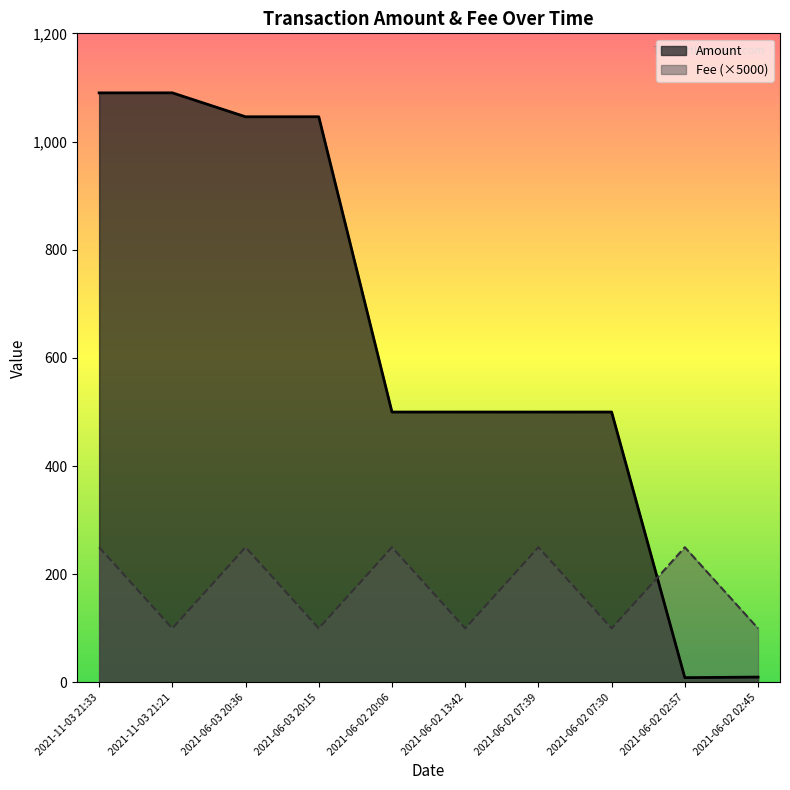

Is it true that Amount equals 275.1 at 2021-06-03 20:15?

False